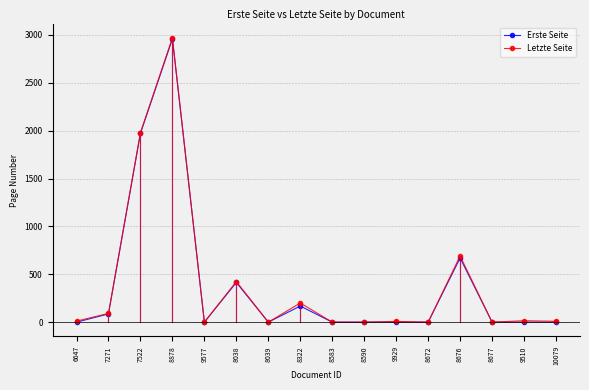

Which series has the widest spread of values?

Letzte Seite